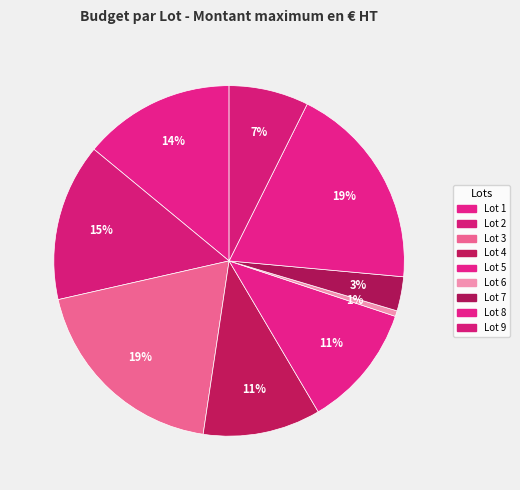

Combined, do Lot 9 and Lot 5 account for over 50%?

No